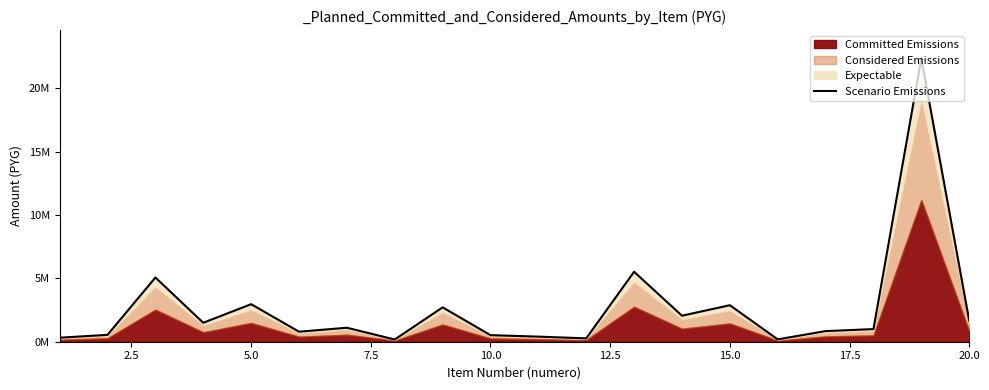

Reading left to right, list all the values displayed in this chart.

318818	541450	5068000	1494040	2962050	792000	1102500	176400	2710955	518605	401580	265540	5520000	2052000	2881200	186000	838200	996800	22353500	1682000